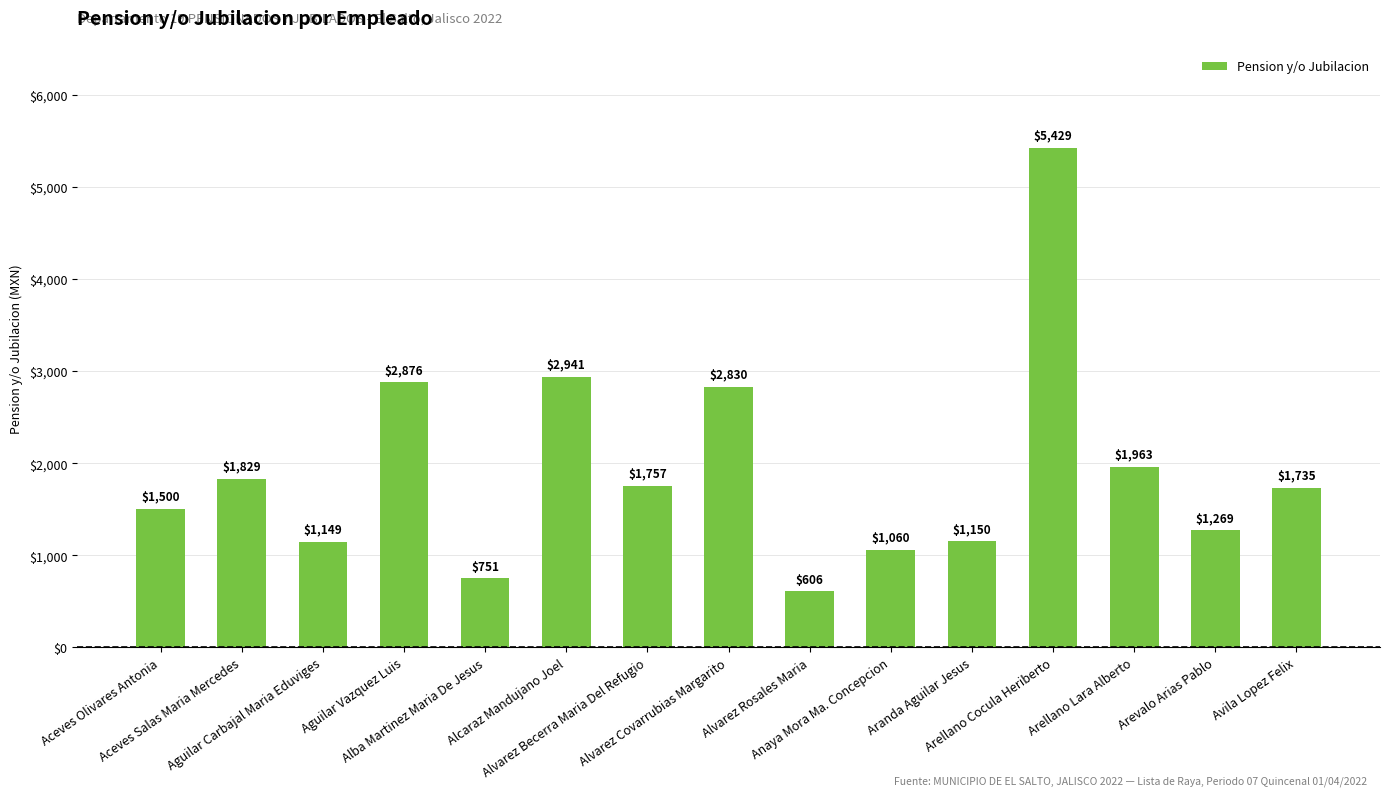

What is the minimum value shown in the chart?

606.0